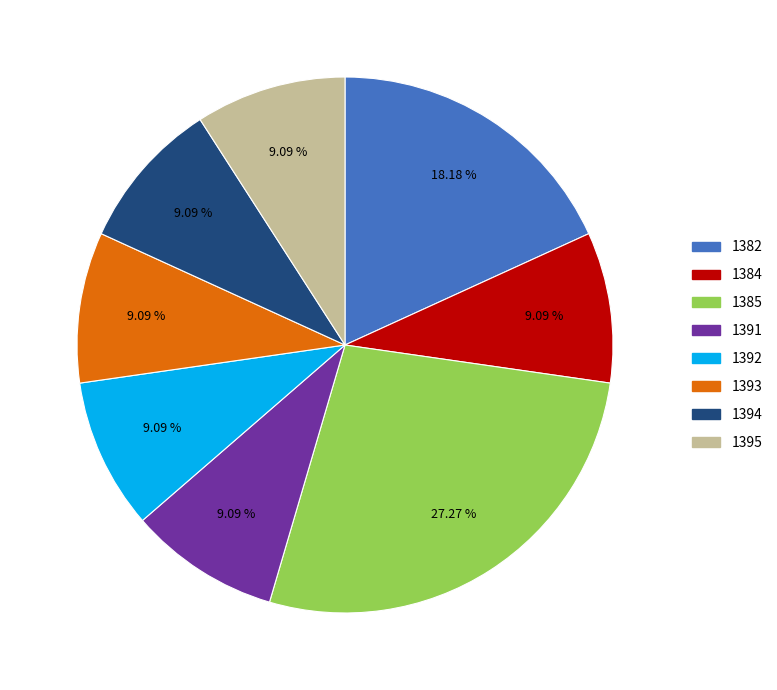

What is the ratio of the value at 1384 to the value at 1392?

1.0